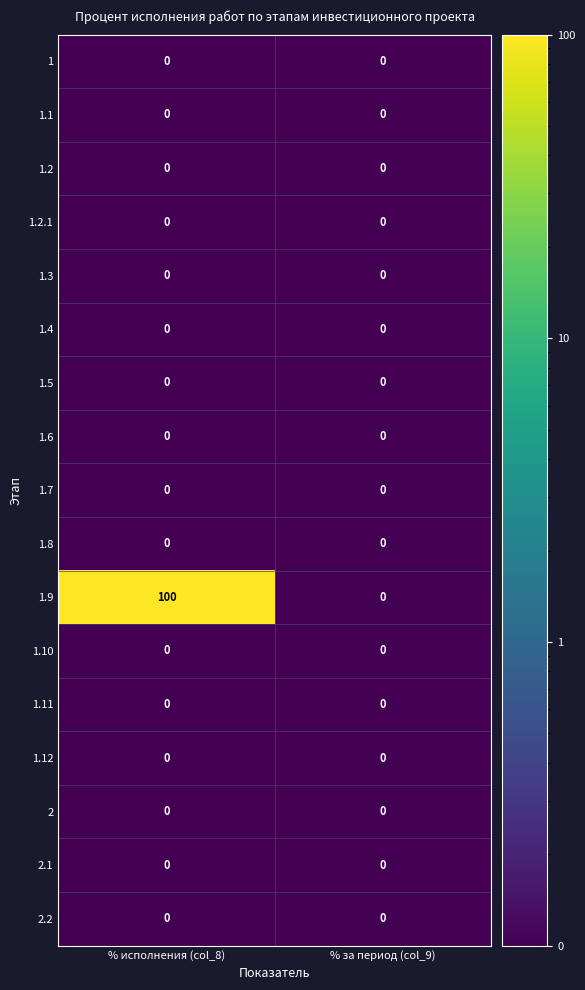

Is it true that 1.5 equals 0 at % за период (col_9)?

True